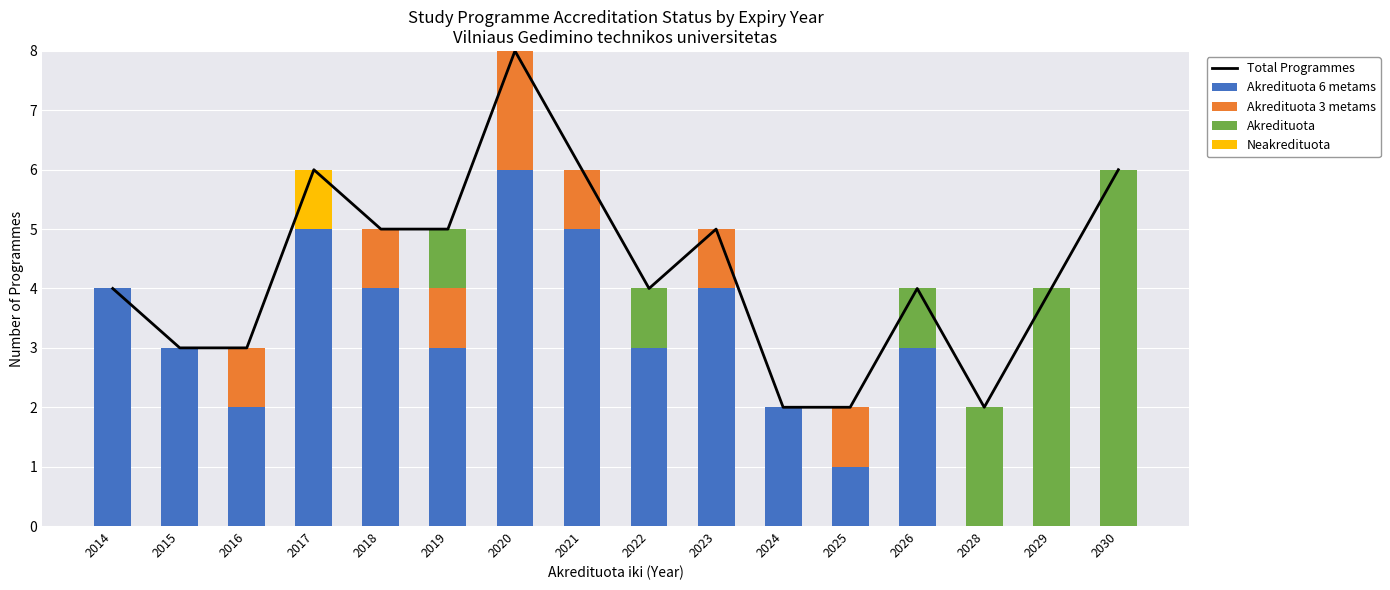

At which category is the sum across all series the highest?

2020